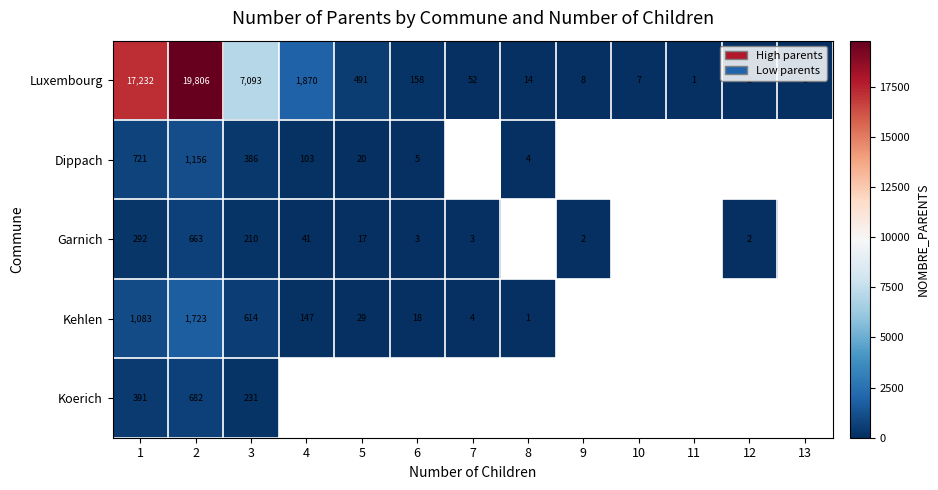

What is the total value across all series at 3?

8534